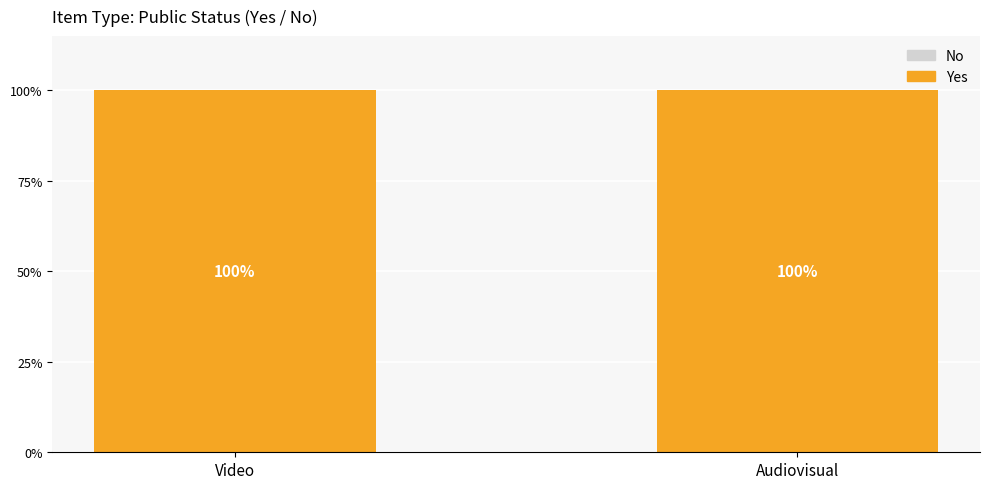

At which category is the sum across all series the highest?

Video